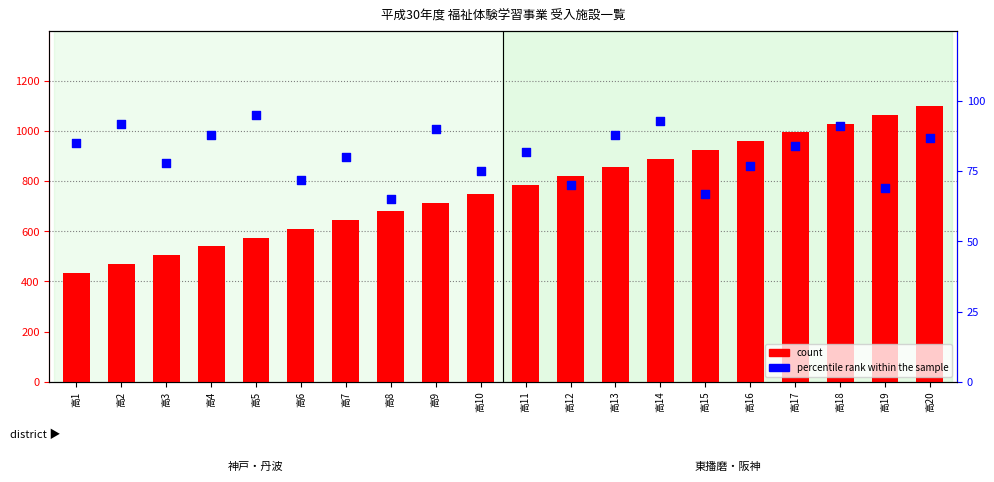

At how many categories does at least one series exceed 737?

11